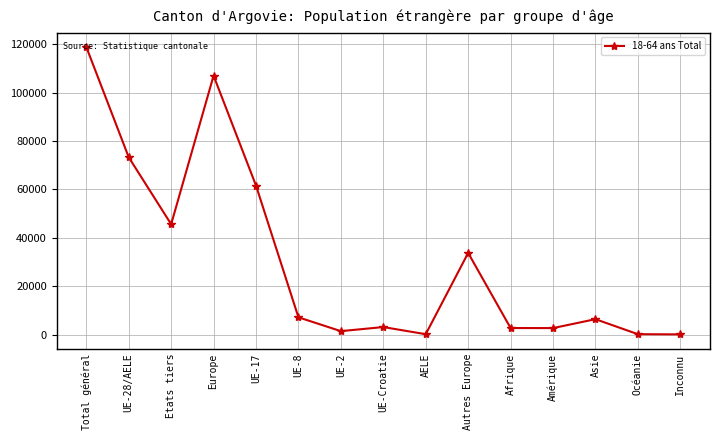

What is the ratio of the value at Total général to the value at Asie?

18.8